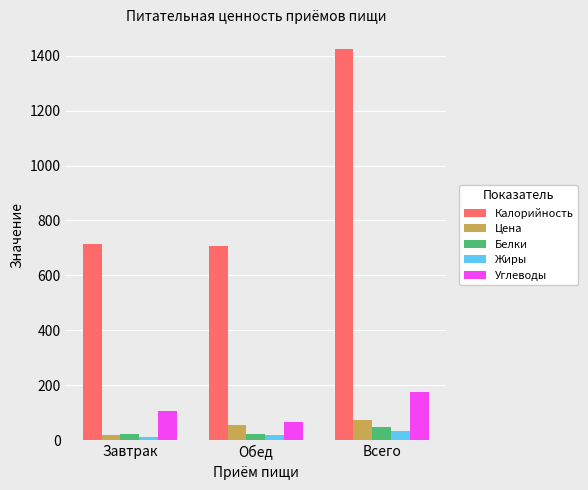

What is the label of the 3rd bar from the left?

Всего